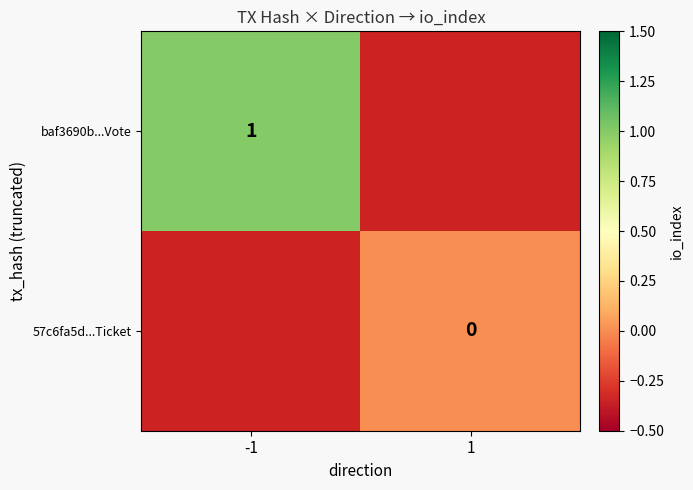

What is the greatest value displayed?

1.0